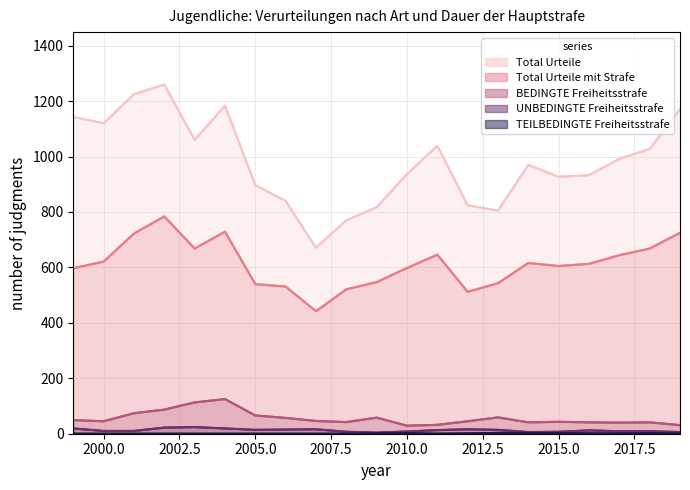

List the labels in order of UNBEDINGTE Freiheitsstrafe value, largest first.

2003, 2002, 1999, 2004, 2007, 2012, 2006, 2005, 2013, 2011, 2016, 2000, 2001, 2017, 2018, 2010, 2008, 2015, 2014, 2019, 2009